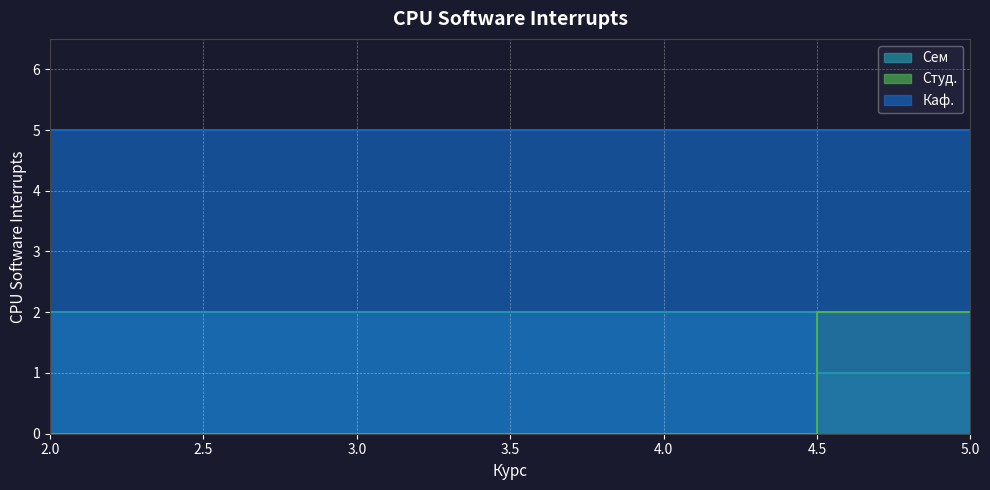

Where is Студ. nearest to the value 1?

2